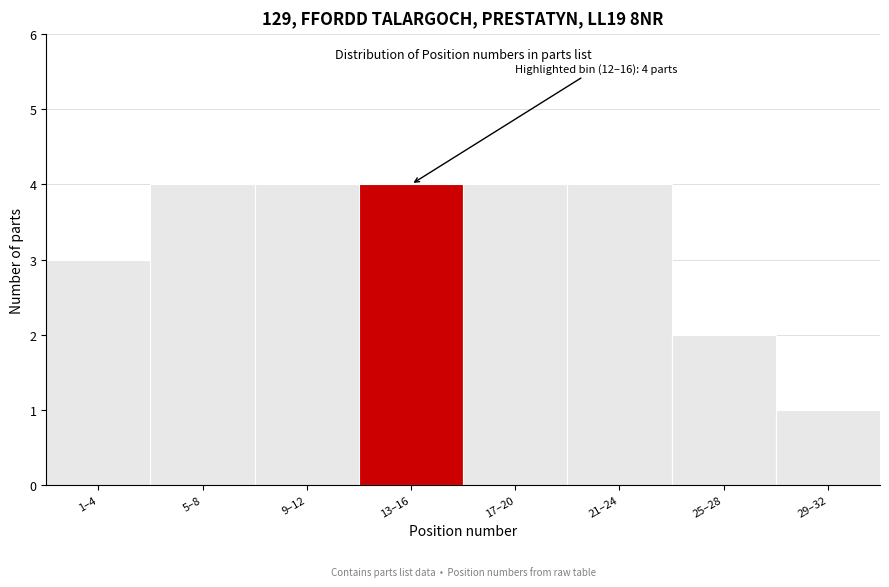

Reading left to right, extract all data points from this chart.

3	4	4	4	4	4	2	1